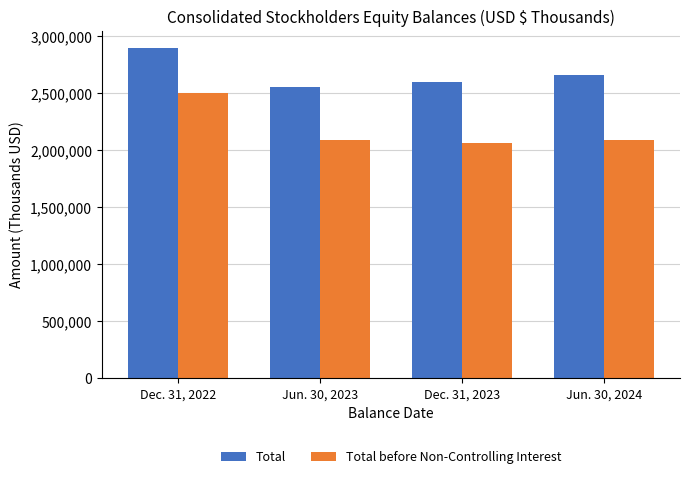

What is the minimum value shown in the chart?

2067669